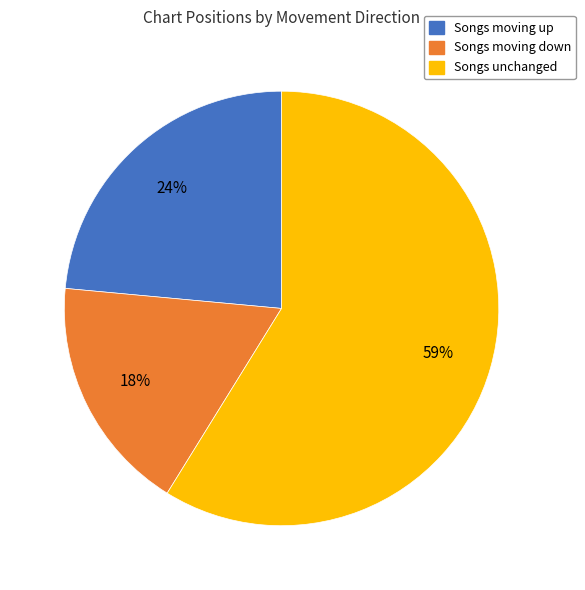

Is there any slice that represents more than half of the pie?

Yes